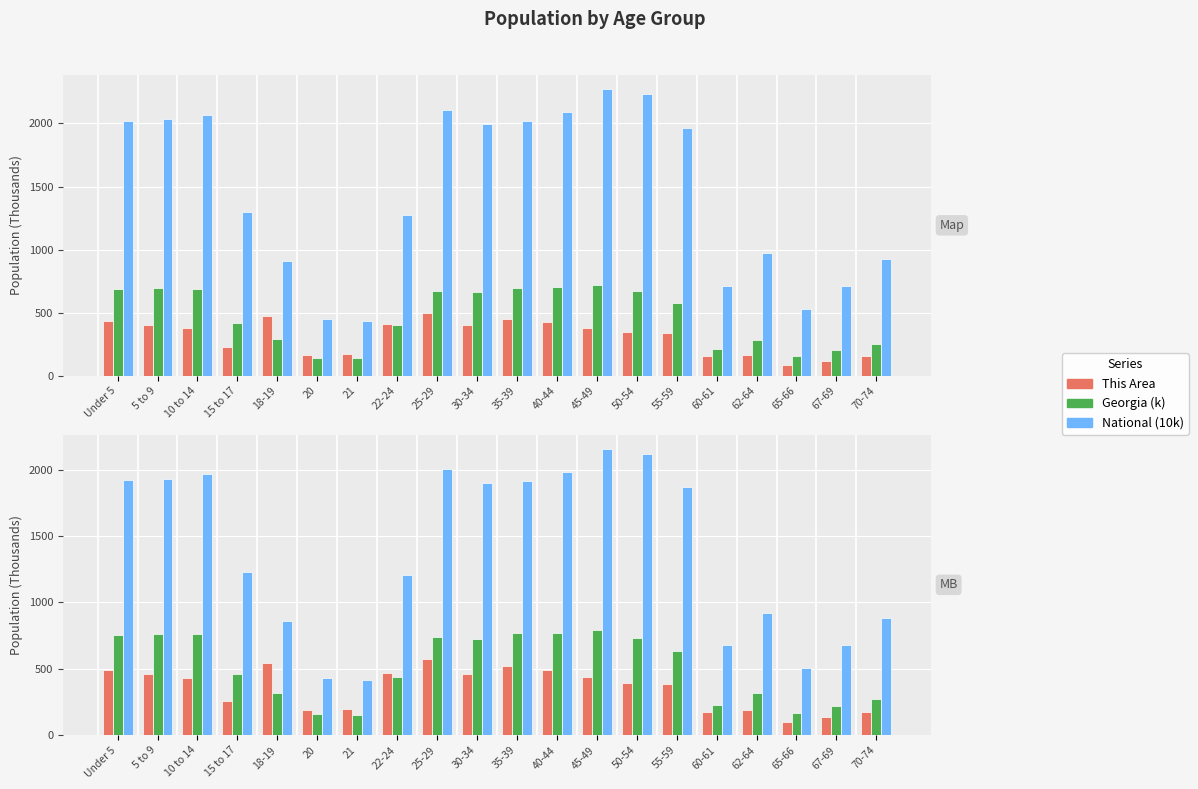

What is the difference between the National (10k) values at 30-34 and 10 to 14?

67.9